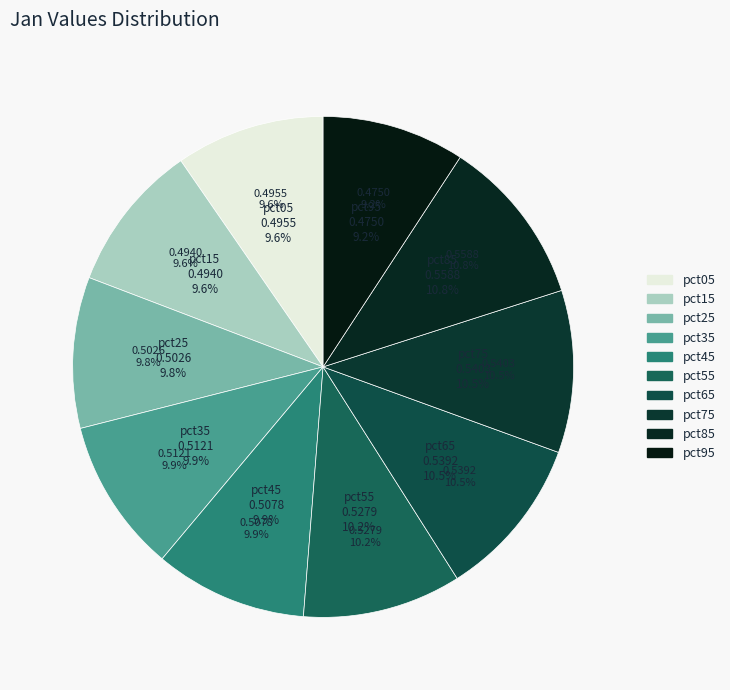

The pct65 slice represents 10% of the pie. True or false?

True